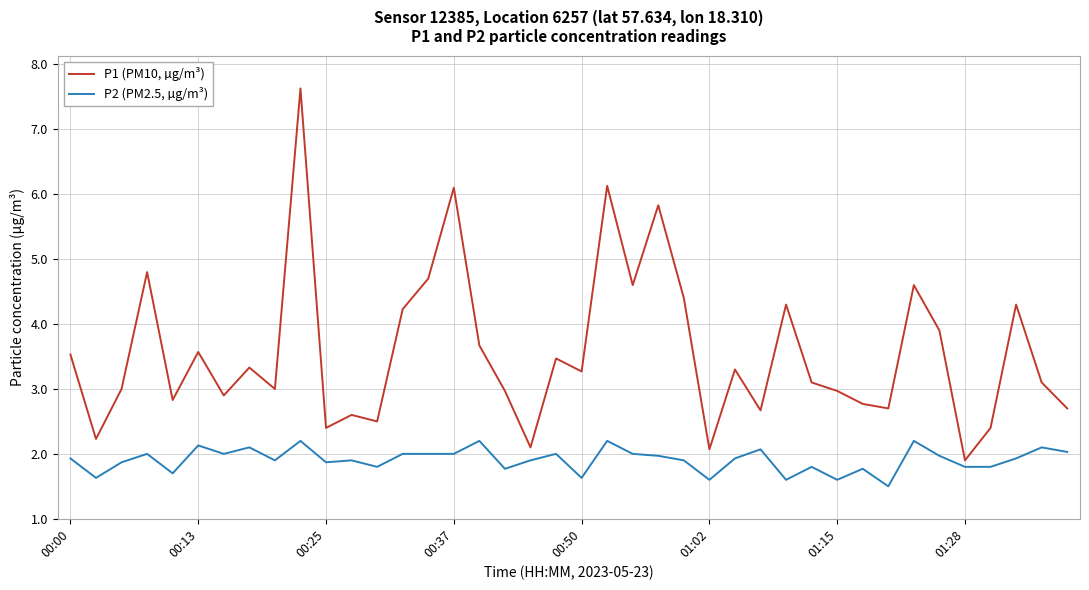

Count the number of categories in the chart.

40